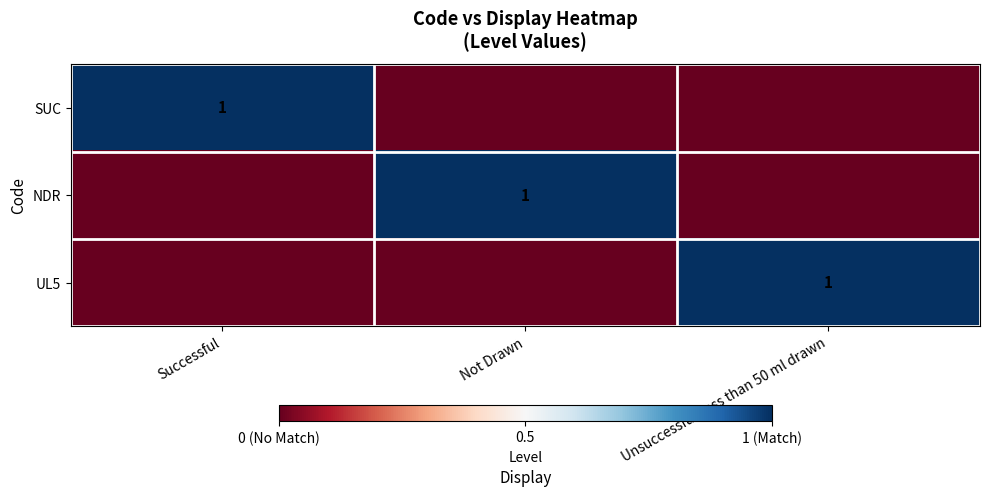

Is it true that SUC equals 1 at Successful?

True